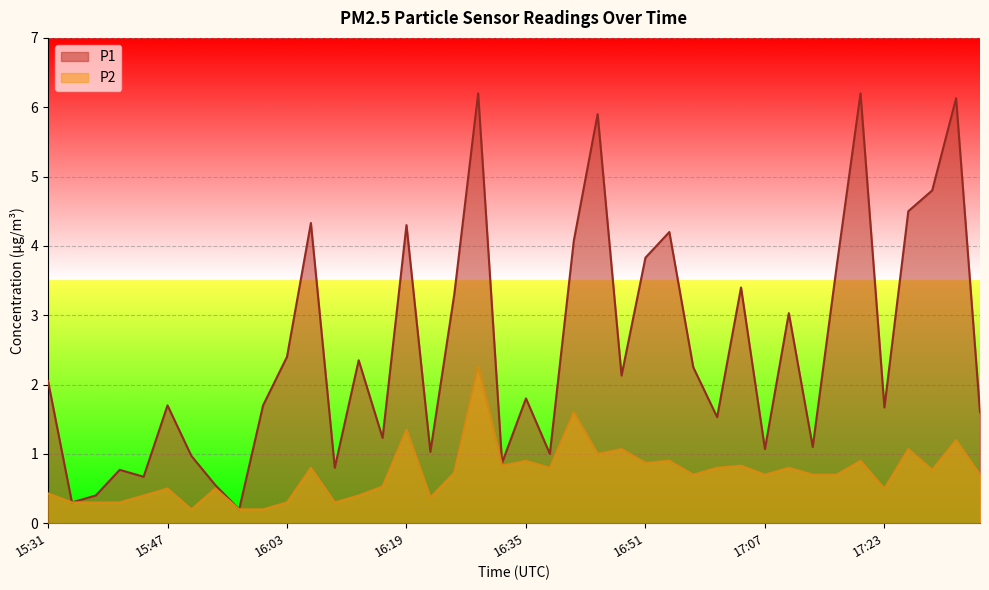

In P2, how many points are lower than both neighbors (excluding endpoints)?

11